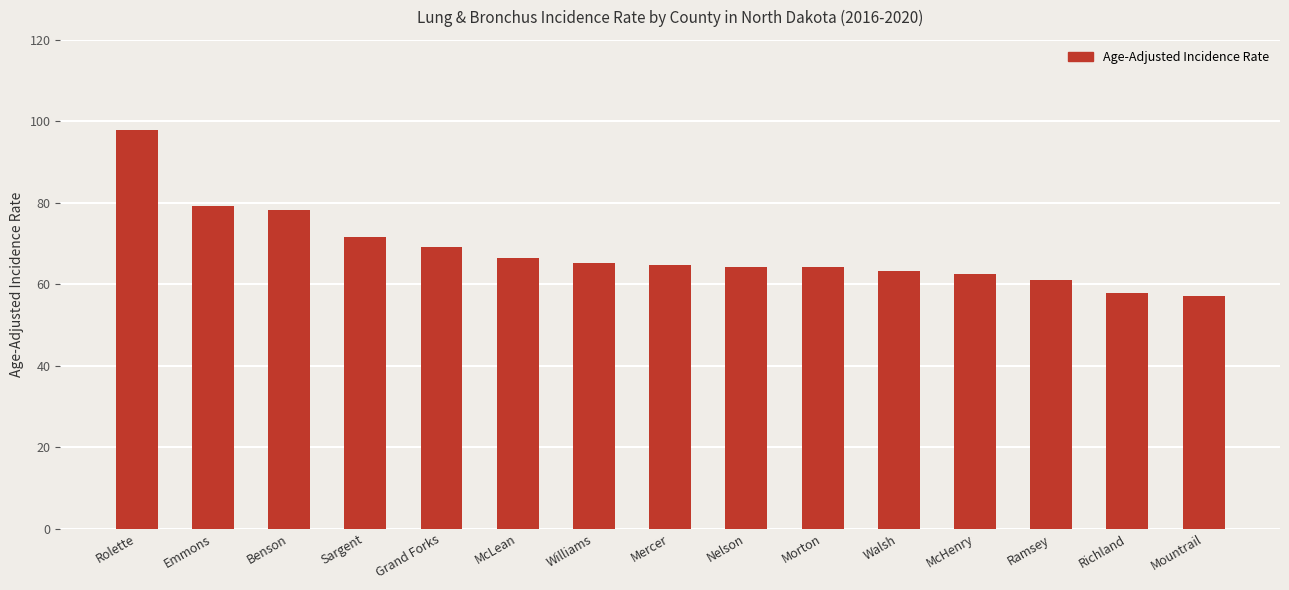

What is the difference between the maximum and second lowest values?

40.1